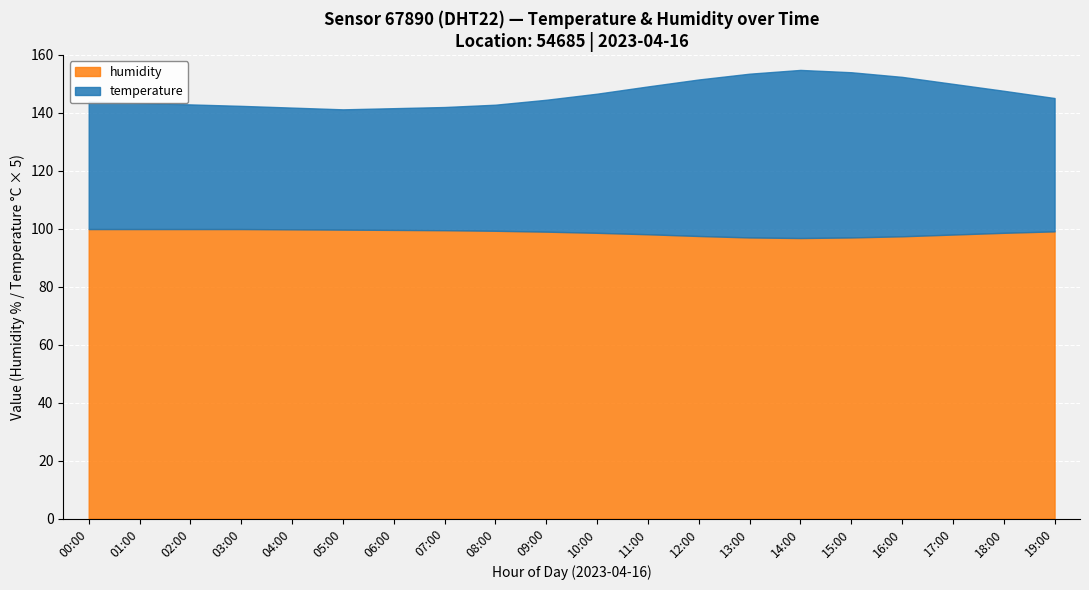

What is the highest value of the humidity series?

99.9